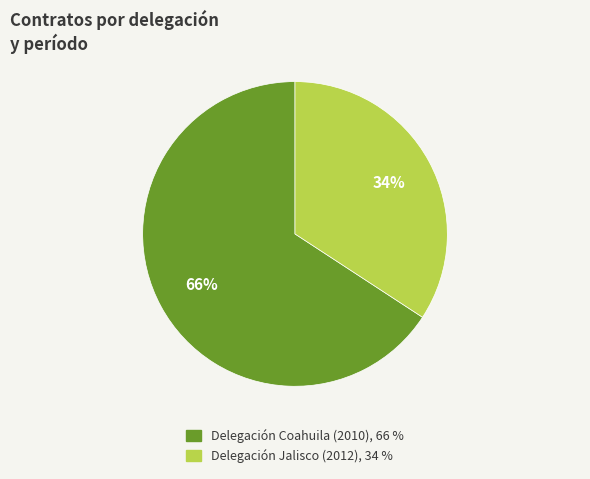

Is there a majority slice in this chart?

Yes